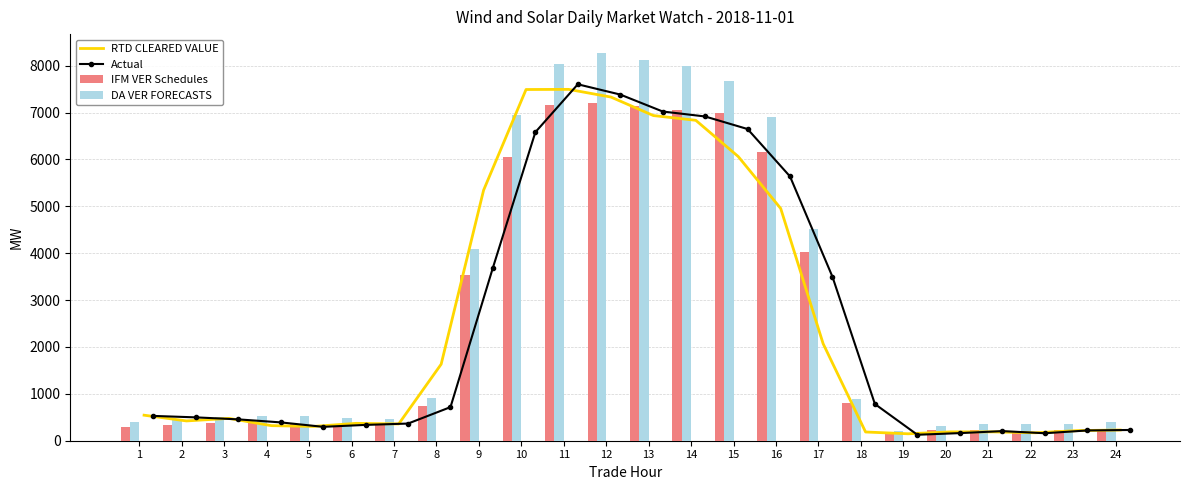

What is the sum of all DA VER FORECASTS values?

69675.9